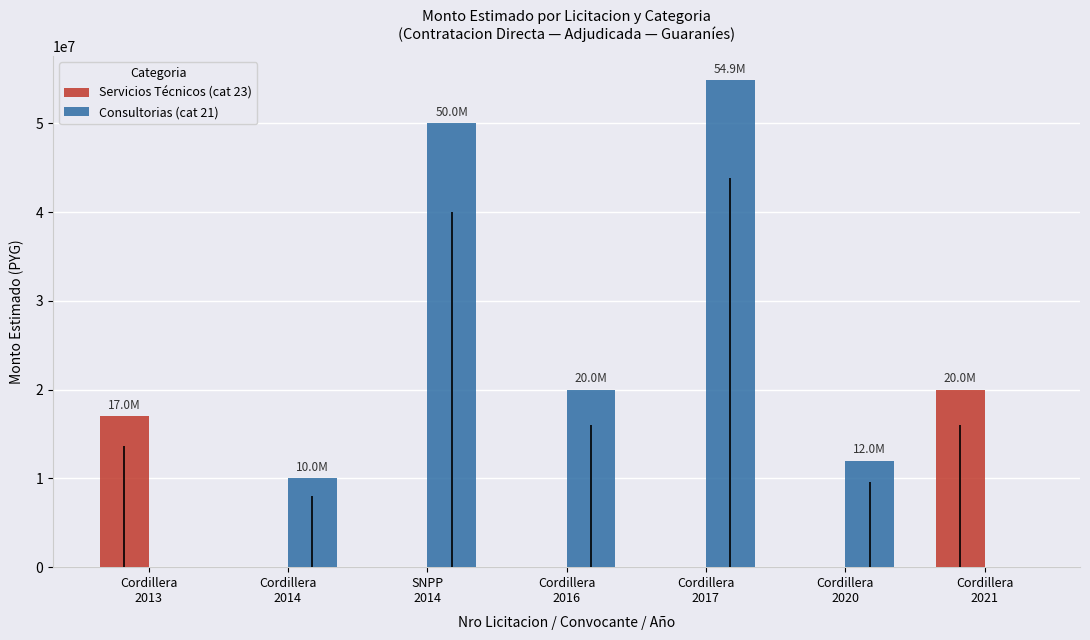

How many values in the Servicios Técnicos (cat 23) series exceed 0?

2